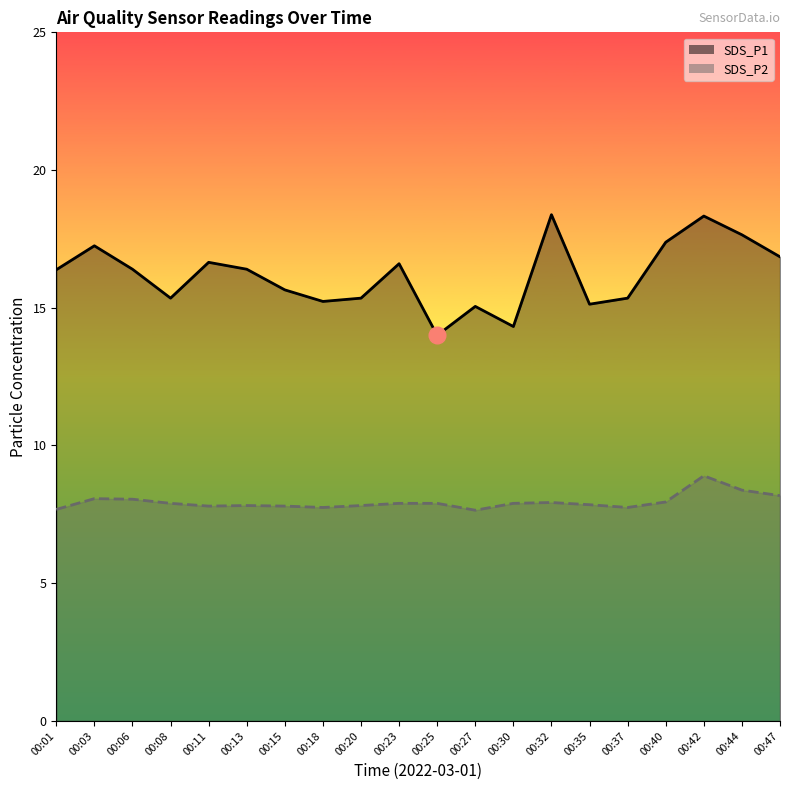

Reading left to right, transcribe all the data shown in this chart.

SDS_P1: 16.4	17.2	16.4	15.3	16.6	16.4	15.7	15.2	15.3	16.6	14.0	15.1	14.3	18.4	15.1	15.3	17.4	18.3	17.6	16.9
SDS_P2: 7.7	8.1	8.1	7.9	7.8	7.8	7.8	7.8	7.8	7.9	7.9	7.7	7.9	7.9	7.8	7.8	8.0	8.9	8.4	8.2